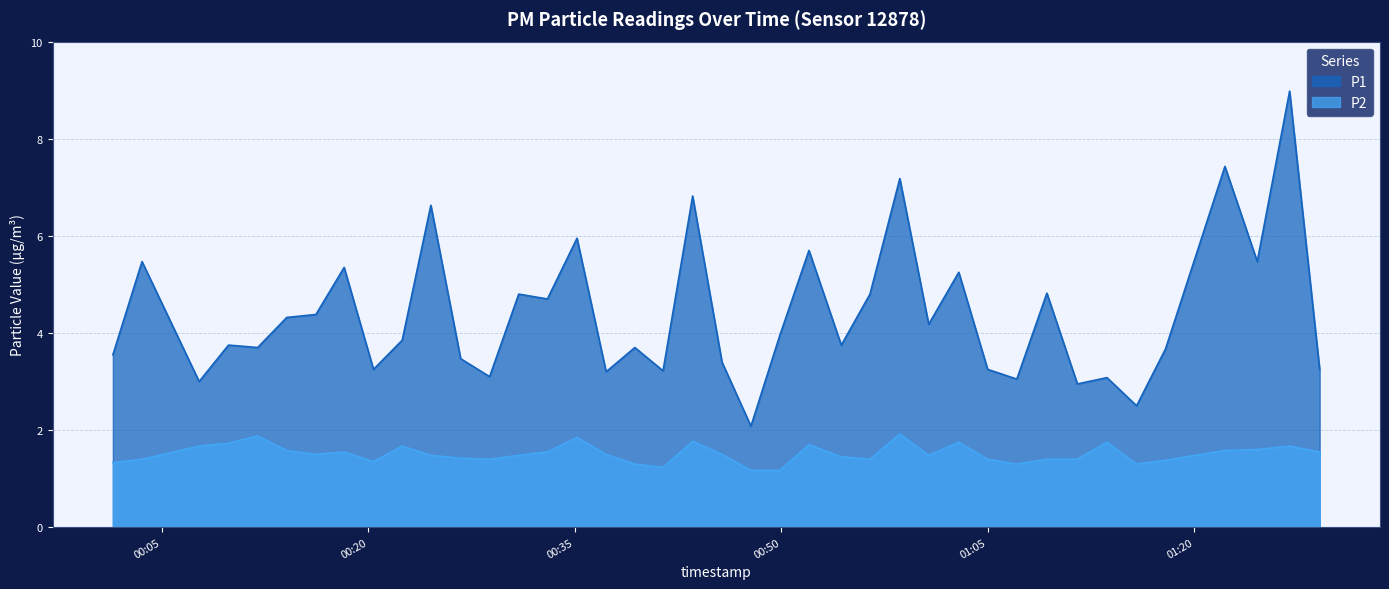

The value of P1 at 2023-07-31T00:41:25 is 4.7. True or false?

False